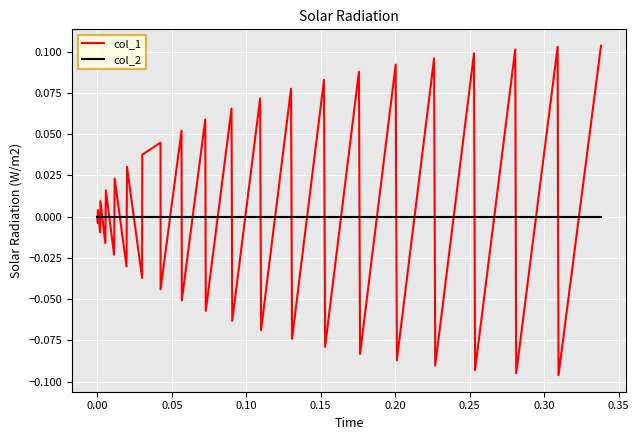

Which series has the widest spread of values?

col_1